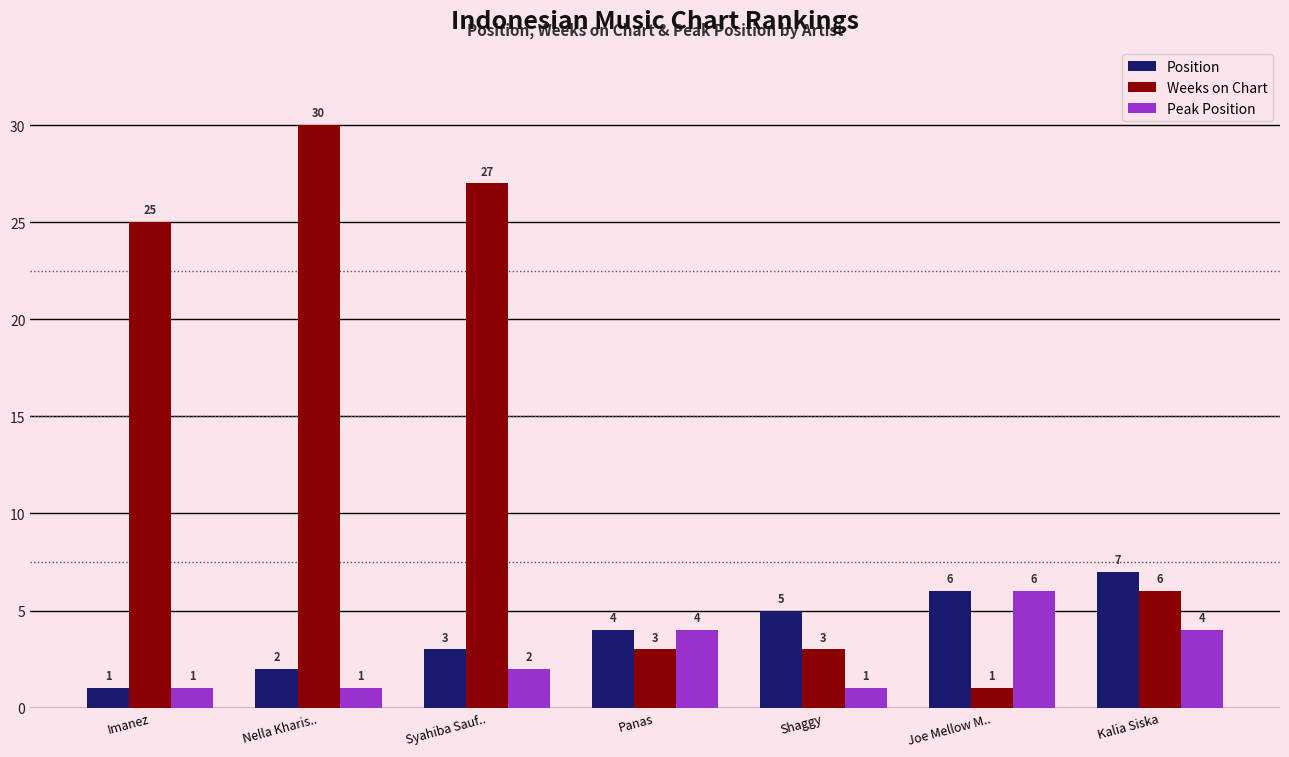

Reading right to left, list all the values displayed in this chart.

Position: Kalia Siska=7	Joe Mellow M..=6	Shaggy=5	Panas=4	Syahiba Sauf..=3	Nella Kharis..=2	Imanez=1
Weeks on Chart: Kalia Siska=6	Joe Mellow M..=1	Shaggy=3	Panas=3	Syahiba Sauf..=27	Nella Kharis..=30	Imanez=25
Peak Position: Kalia Siska=4	Joe Mellow M..=6	Shaggy=1	Panas=4	Syahiba Sauf..=2	Nella Kharis..=1	Imanez=1